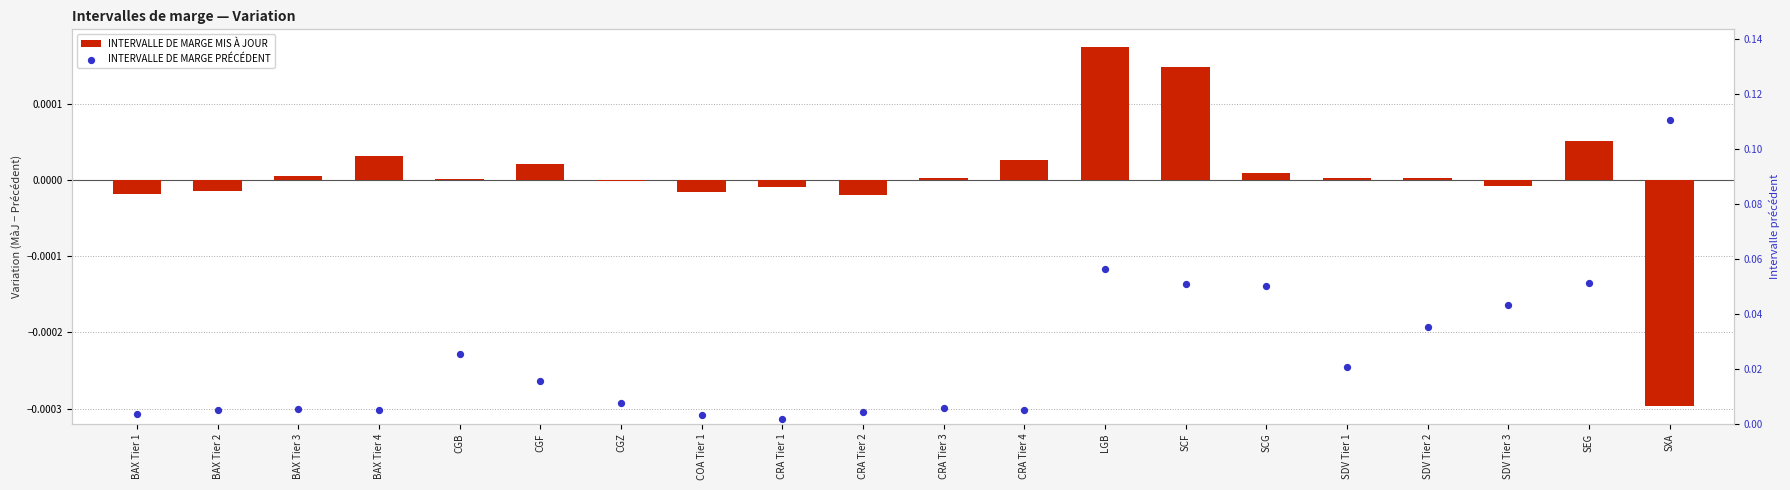

Which series reaches the maximum Y coordinate?

INTERVALLE DE MARGE PRÉCÉDENT